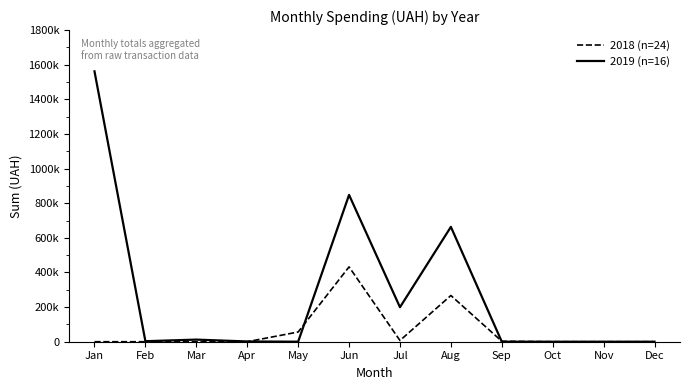

What are all the series names shown in the legend?

2018 (n=24), 2019 (n=16)